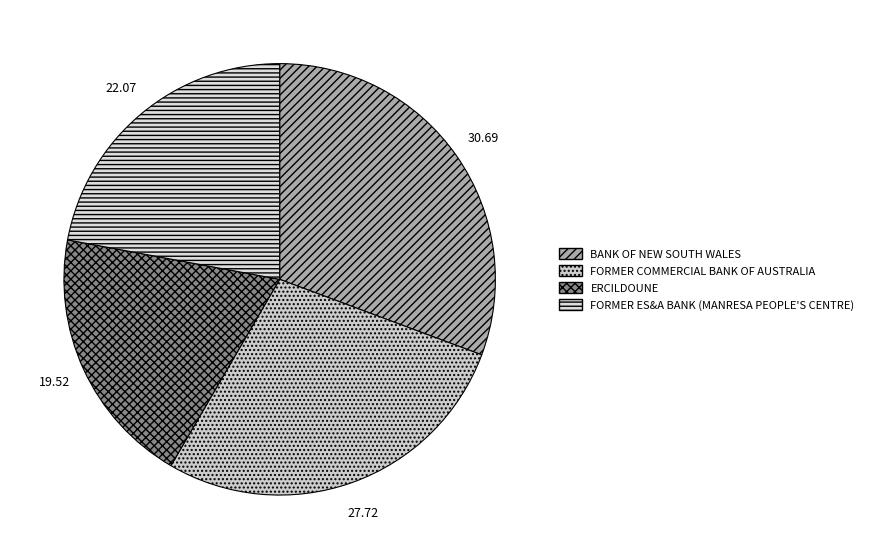

True or false: FORMER ES&A BANK (MANRESA PEOPLE'S CENTRE) accounts for 22% of the total.

True